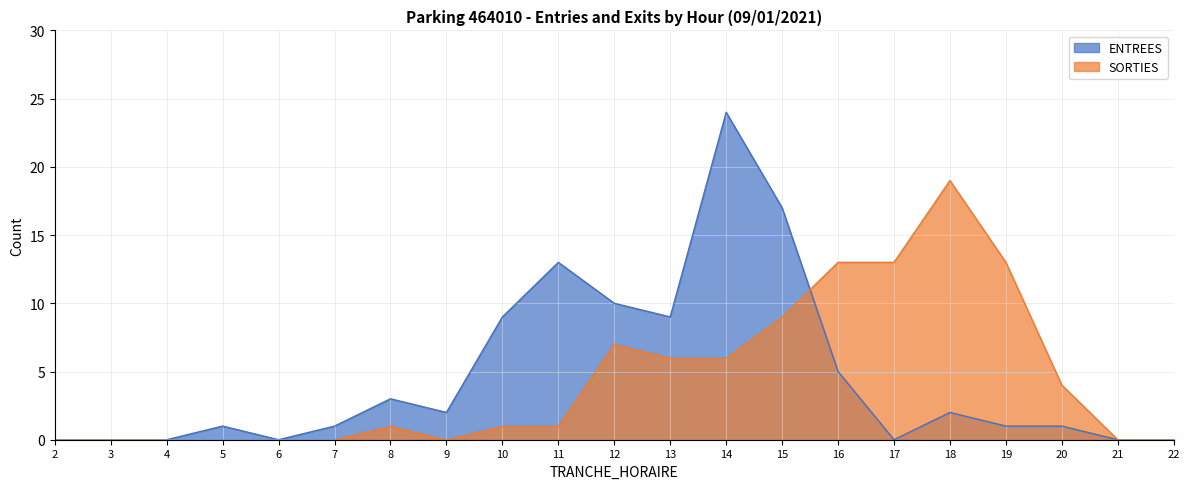

Is it true that ENTREES equals -11 at 3?

False